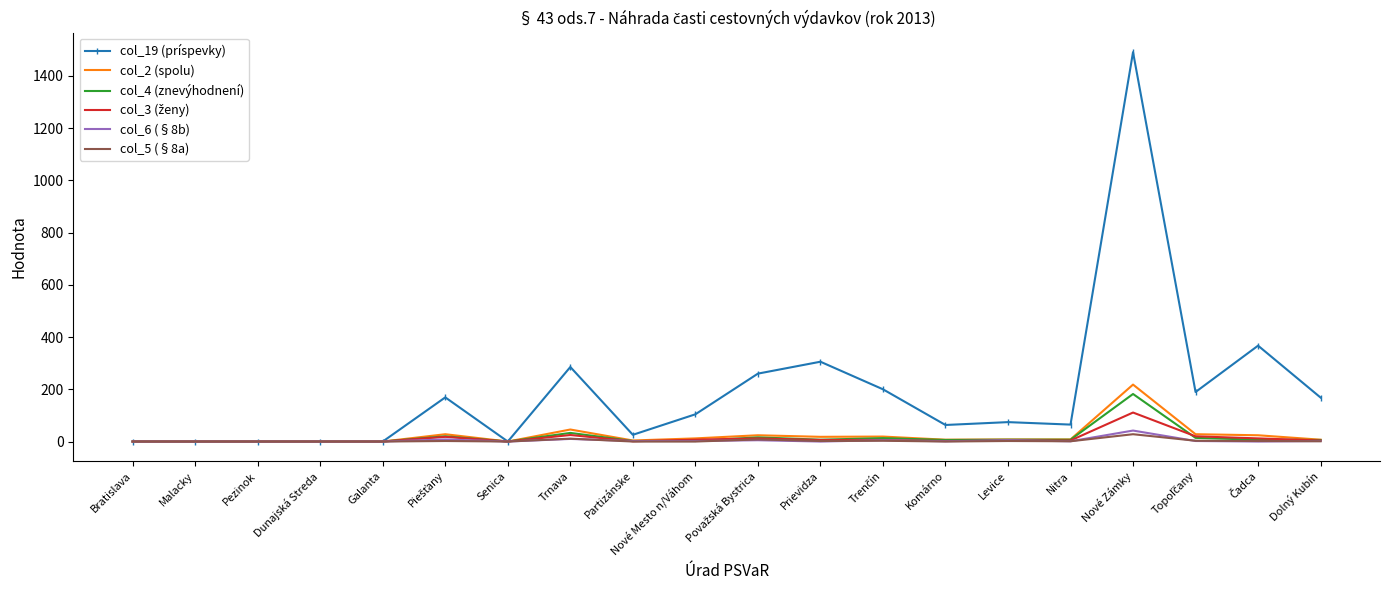

Which series has the largest total across all categories?

col_19 (príspevky)